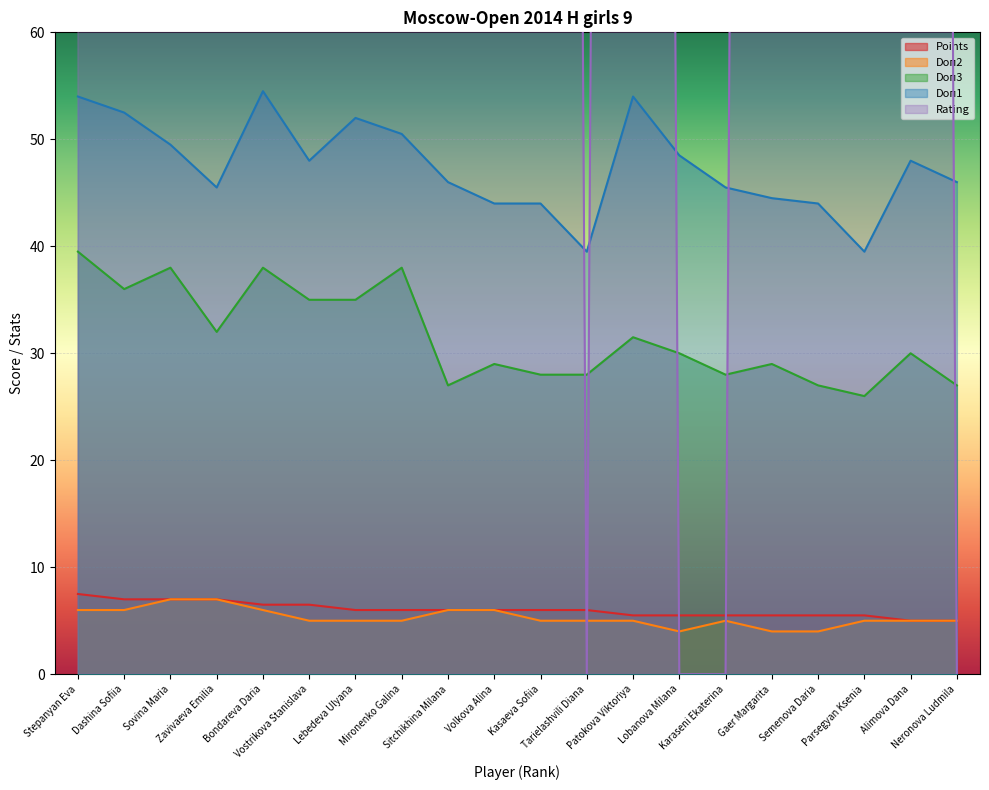

True or false: Points and Doп3 intersect in this chart.

False